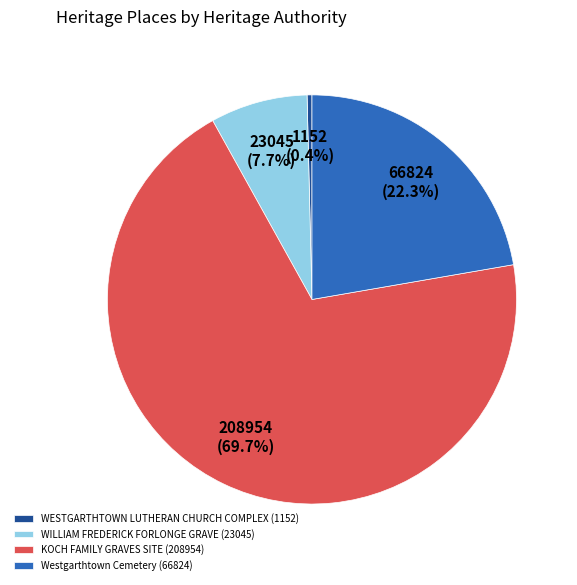

Does Westgarthtown Cemetery represent more than half of the total?

No